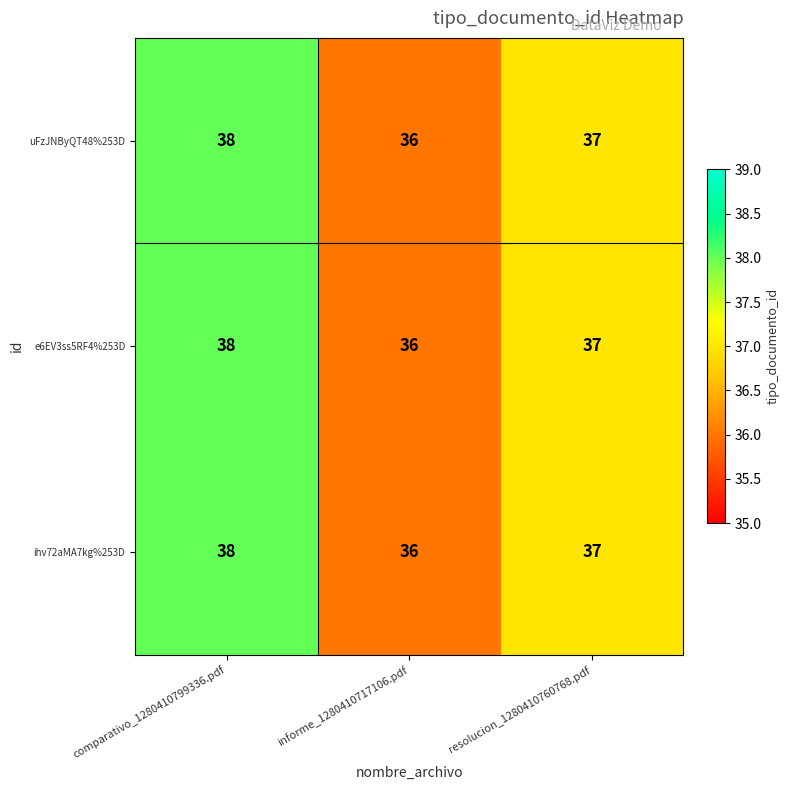

How many distinct data groups are displayed?

3